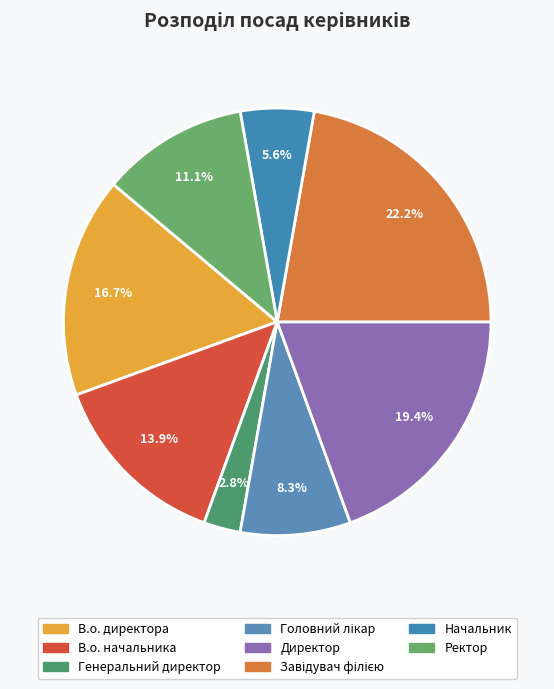

How many slices are in this pie chart?

8